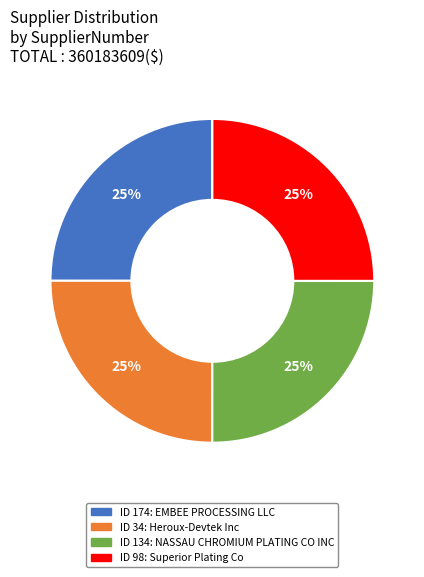

To the nearest percent, what is the average slice percentage?

25%